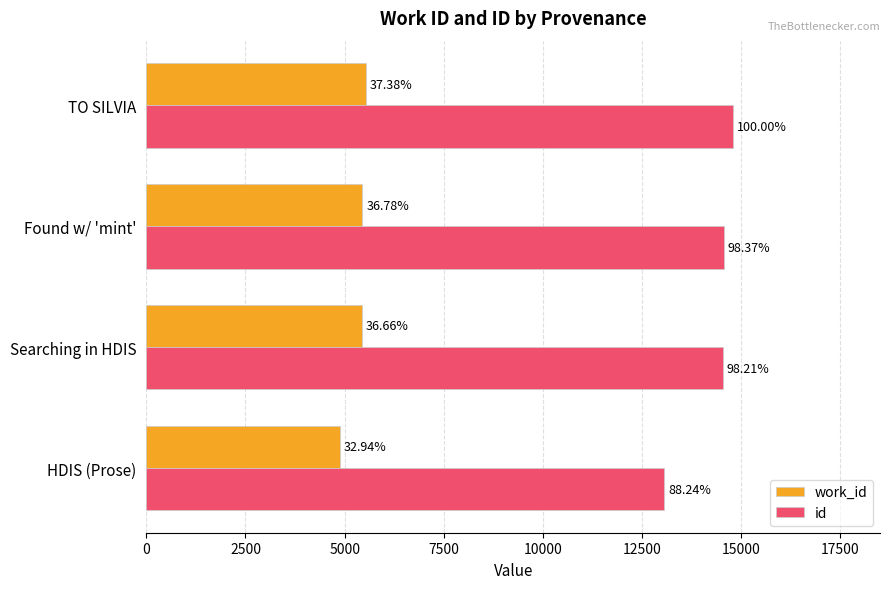

What is the value of the work_id bar at the 1st from the left?

4875